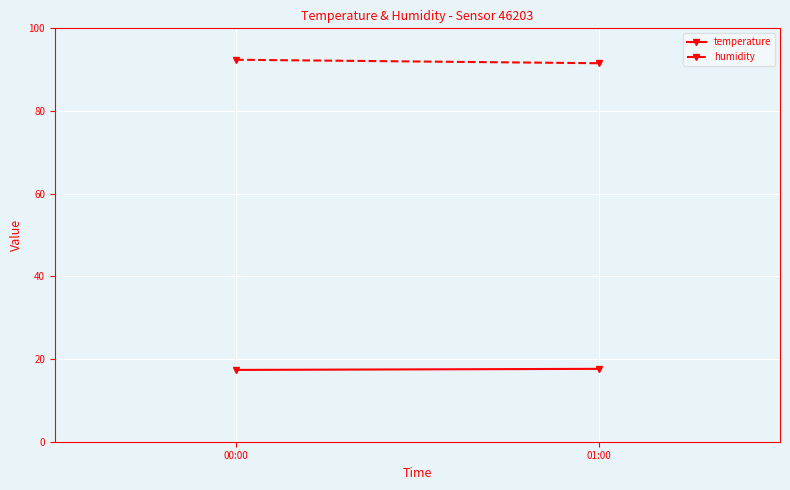

How many lines are shown in the chart?

2